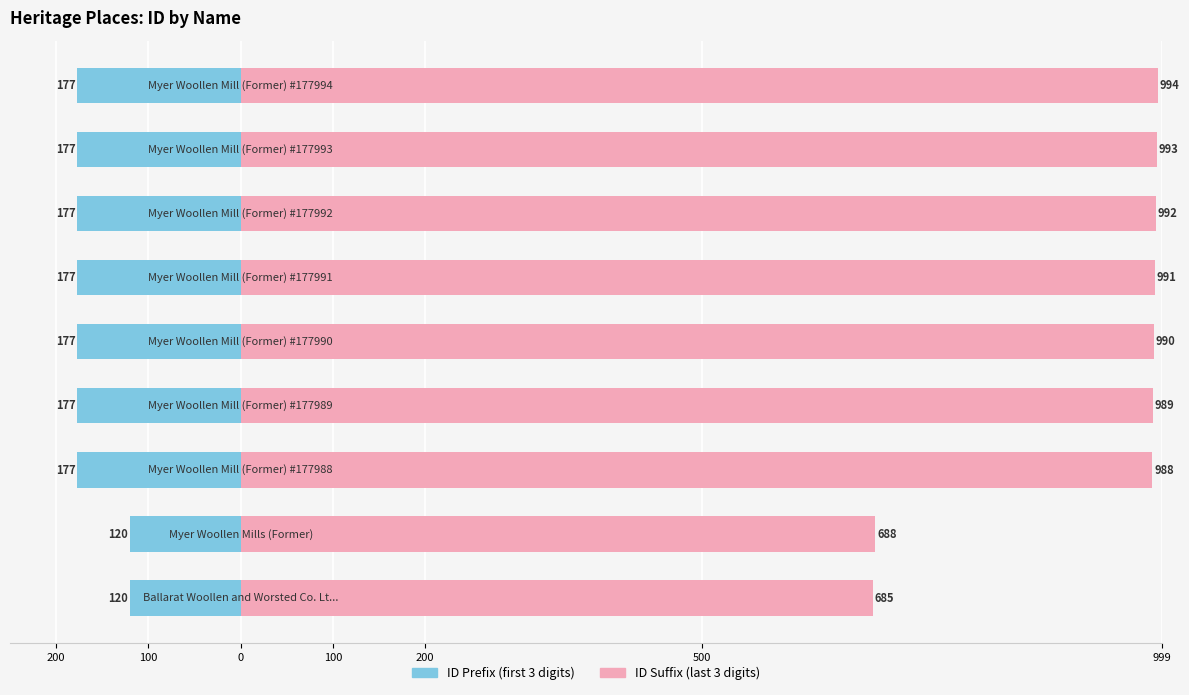

True or false: ID Suffix (last 3 digits) has a value of 685 at 200.

True